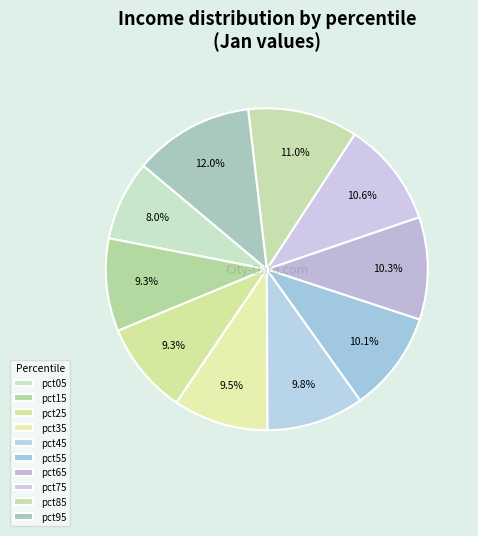

Rank the categories by value from lowest to highest.

pct05, pct25, pct15, pct35, pct45, pct55, pct65, pct75, pct85, pct95